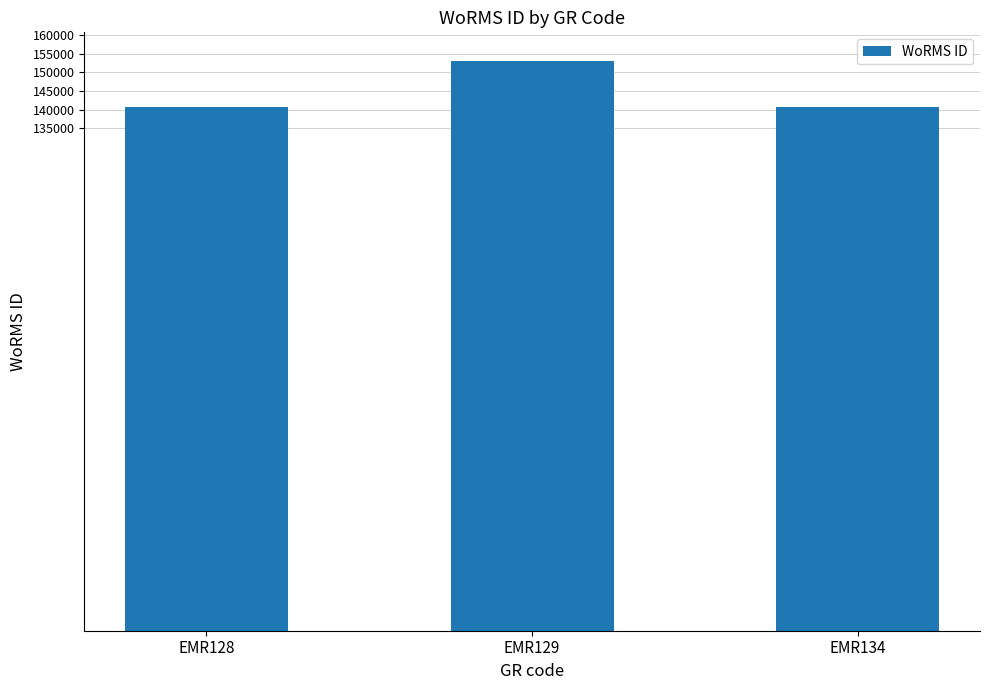

What is the maximum value shown in the chart?

153087